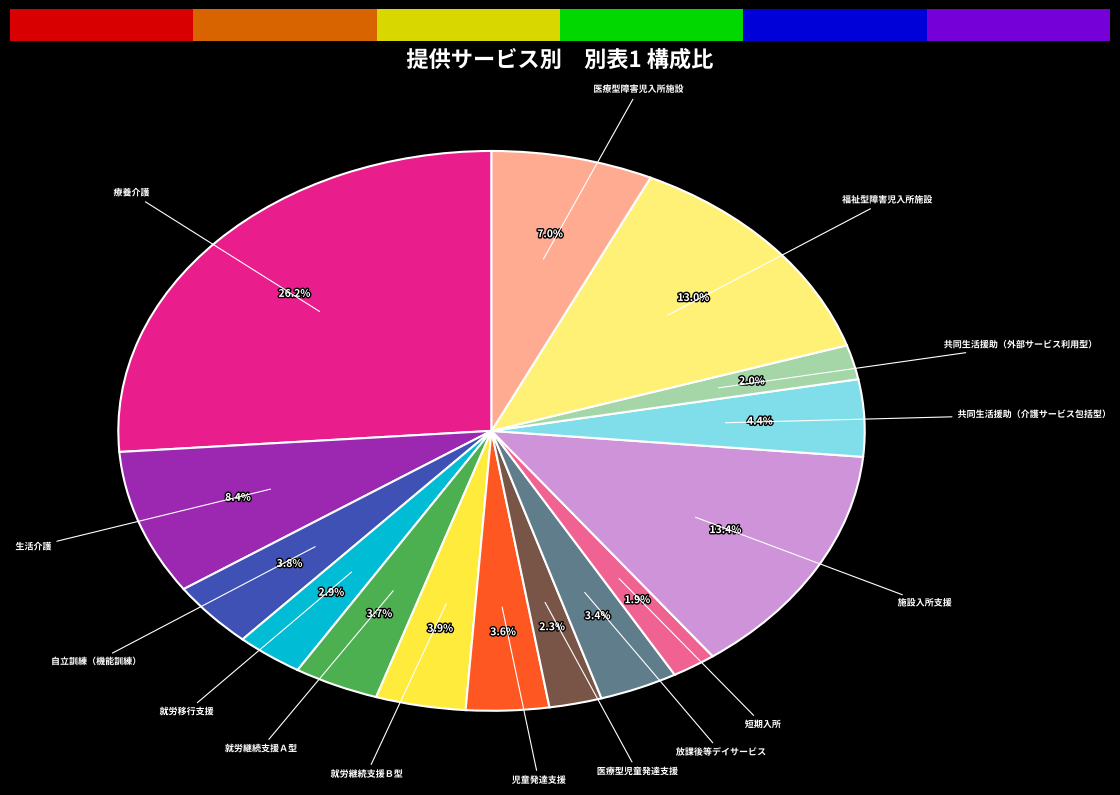

Does any single category account for the majority?

No